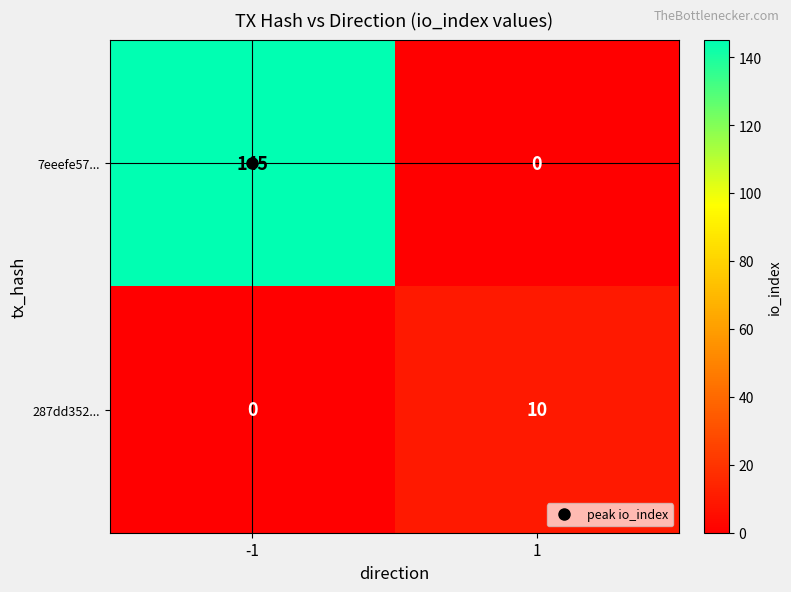

What is the maximum value shown in the chart?

145